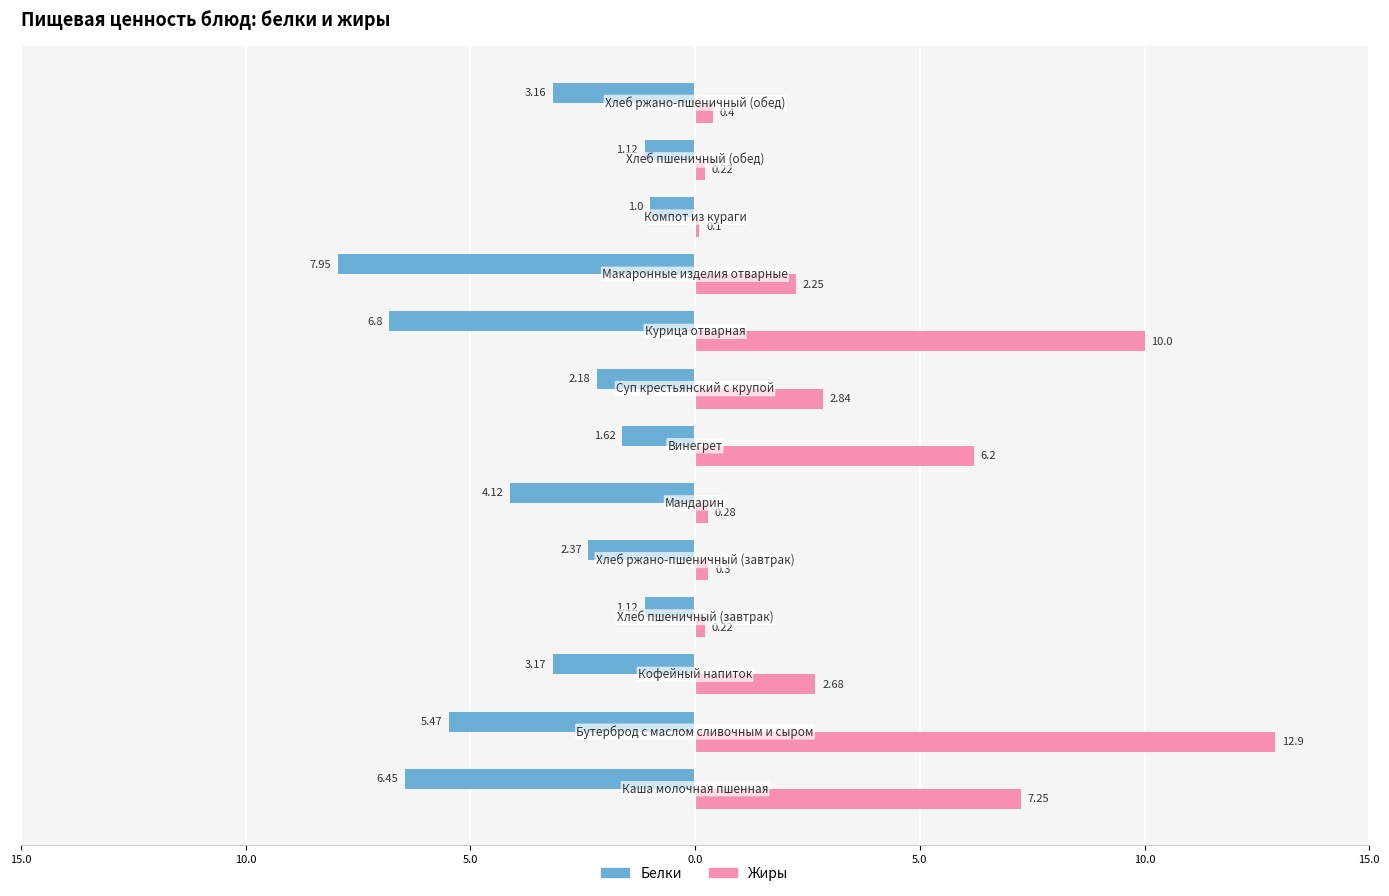

What are all the series names shown in the legend?

Белки, Жиры